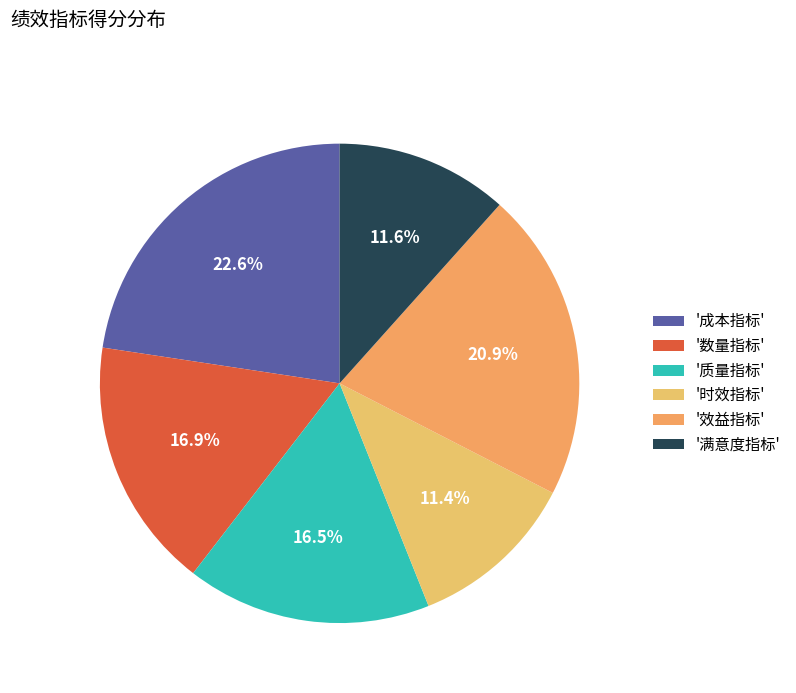

Does any single category account for the majority?

No